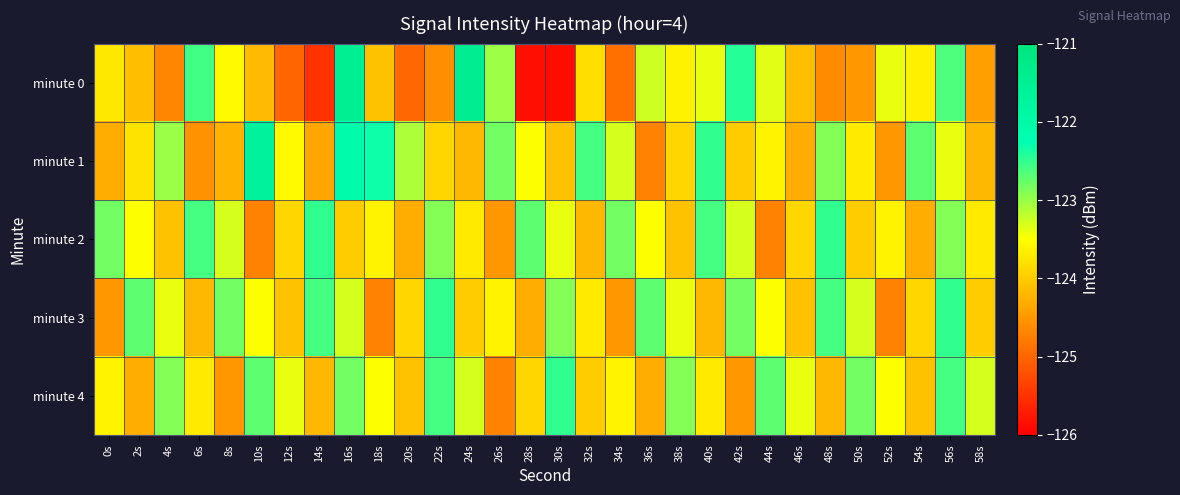

Rank the series at 50s from lowest to highest value.

minute 0, minute 2, minute 1, minute 3, minute 4